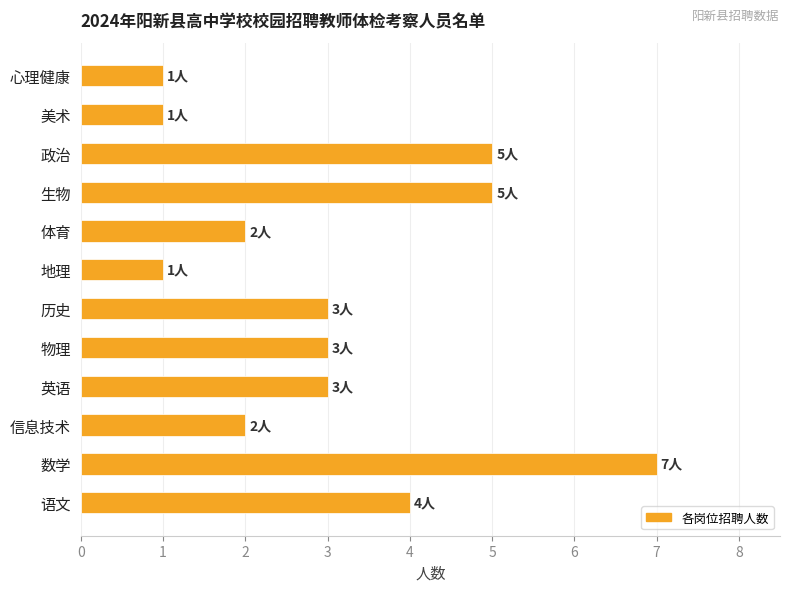

At which category does the chart reach its peak across all series?

数学